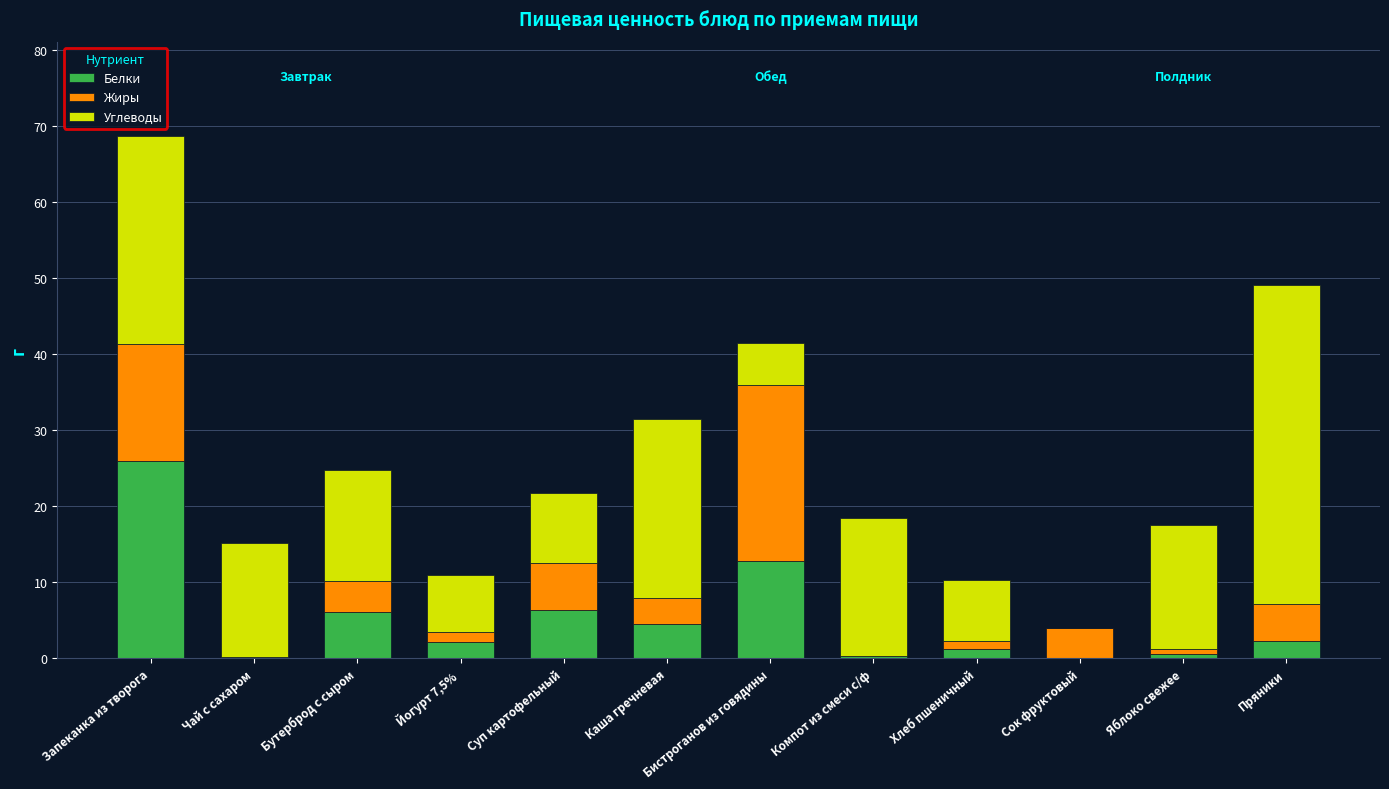

The Белки series shows 2.3 at Пряники. True or false?

True